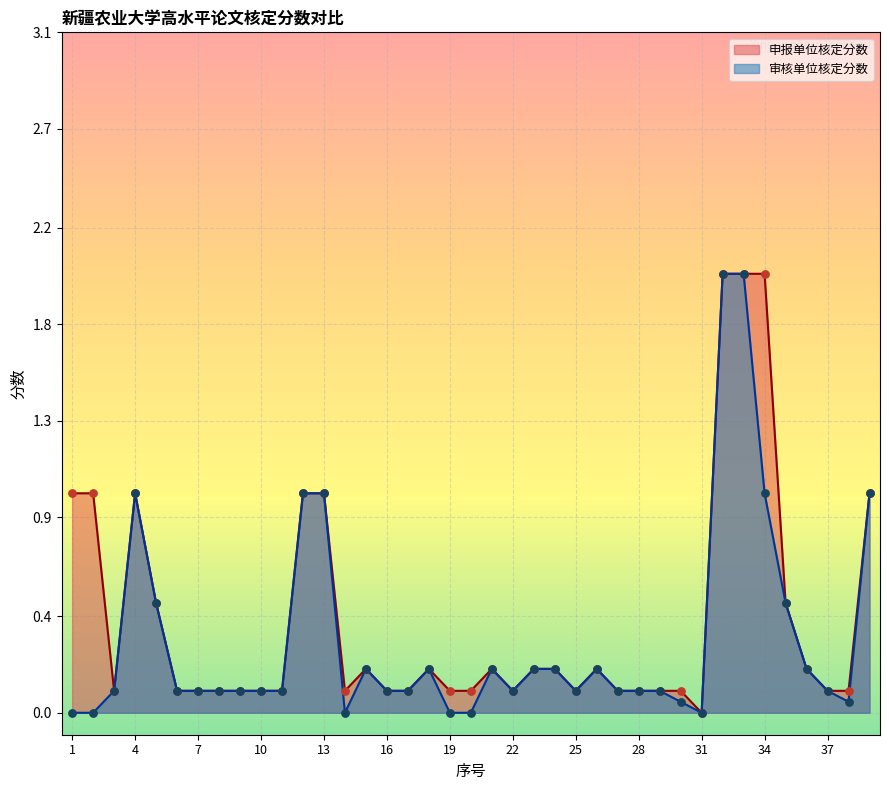

Which series reaches the maximum Y coordinate?

申报单位核定分数